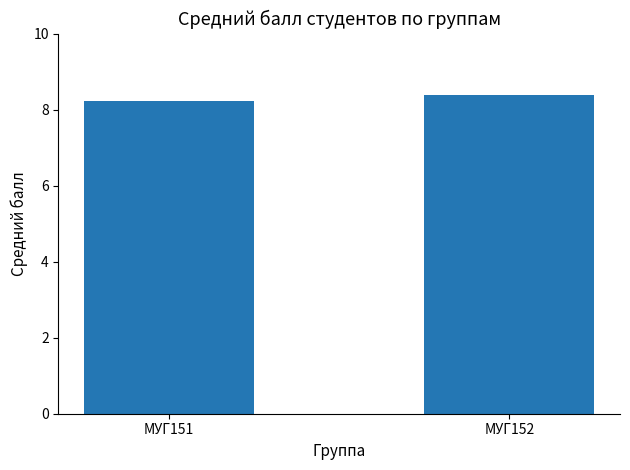

Between МУГ152 and МУГ151, which is larger?

МУГ152